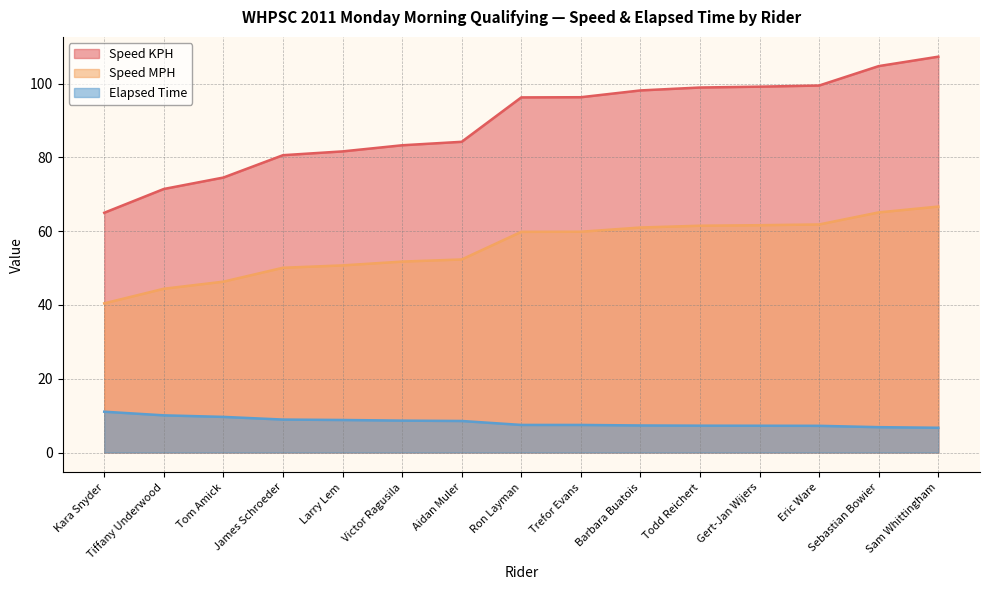

True or false: Speed MPH has a value of 65.1 at Sebastian Bowier.

True